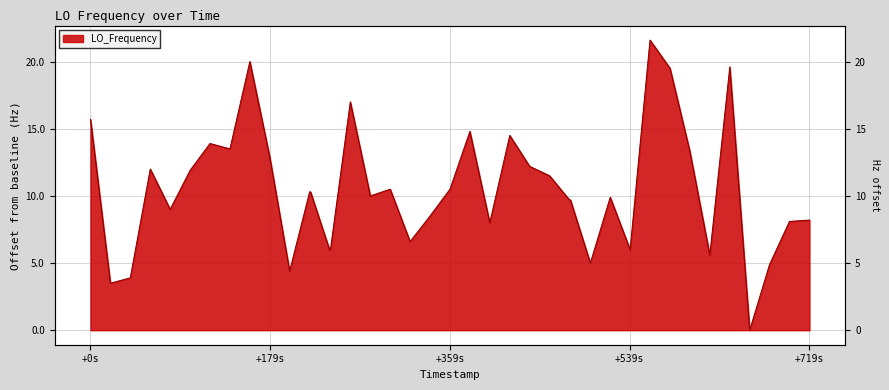

How many interior local peaks (higher than both neighbors) does the data have?

10